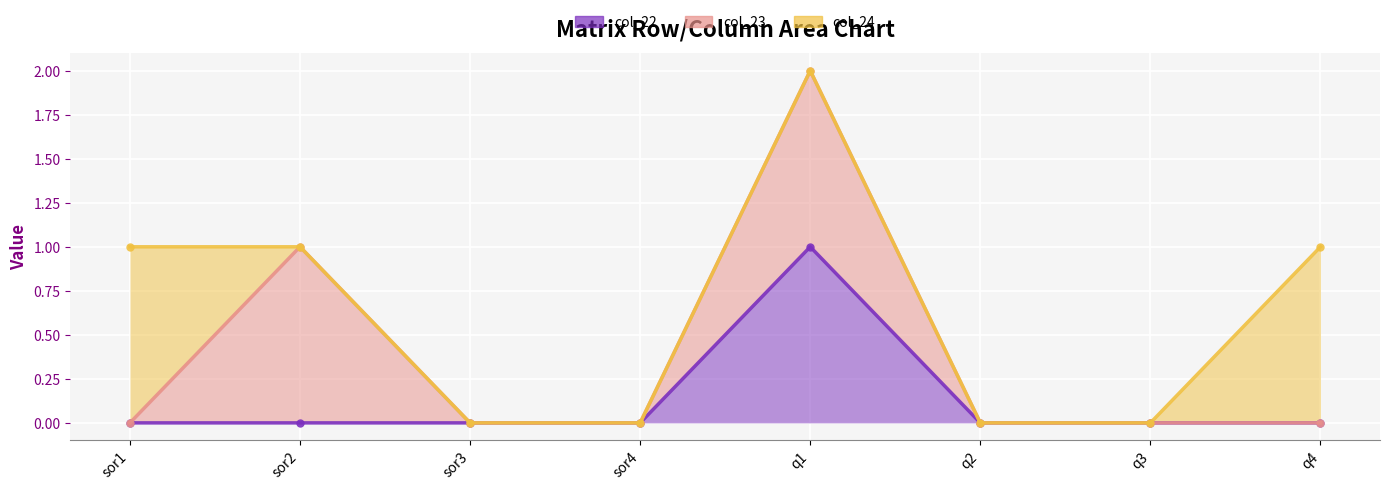

What is the label of the 3rd point from the left?

sor3